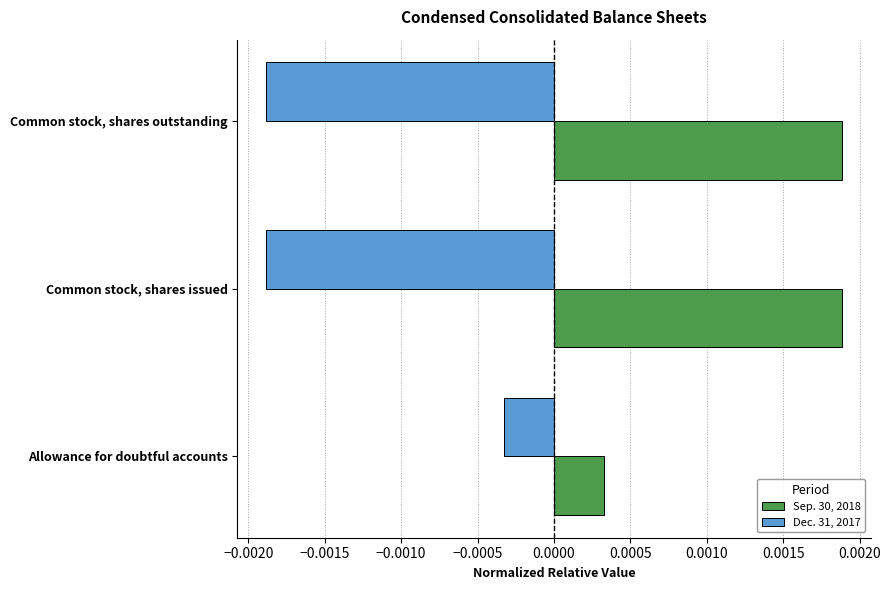

At which label is Sep. 30, 2018 closest to 0?

Allowance for doubtful accounts